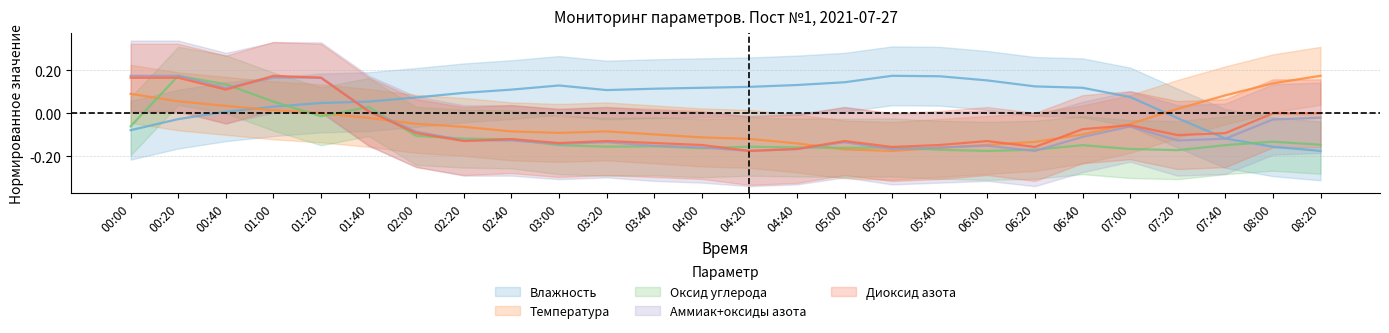

How many intersections are there between Аммиак+оксиды азота and Влажность?

2